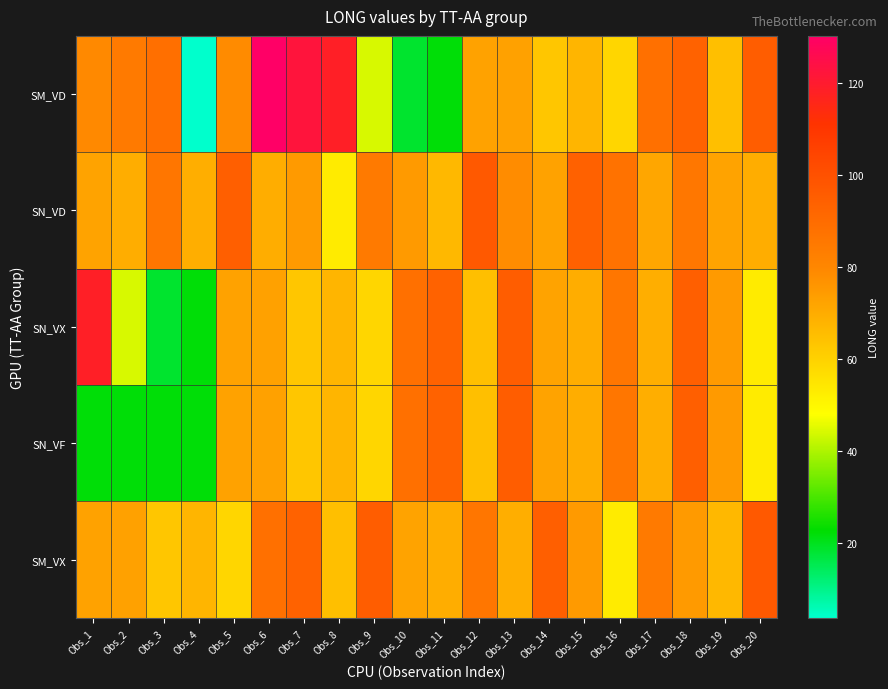

How many distinct data groups are displayed?

5